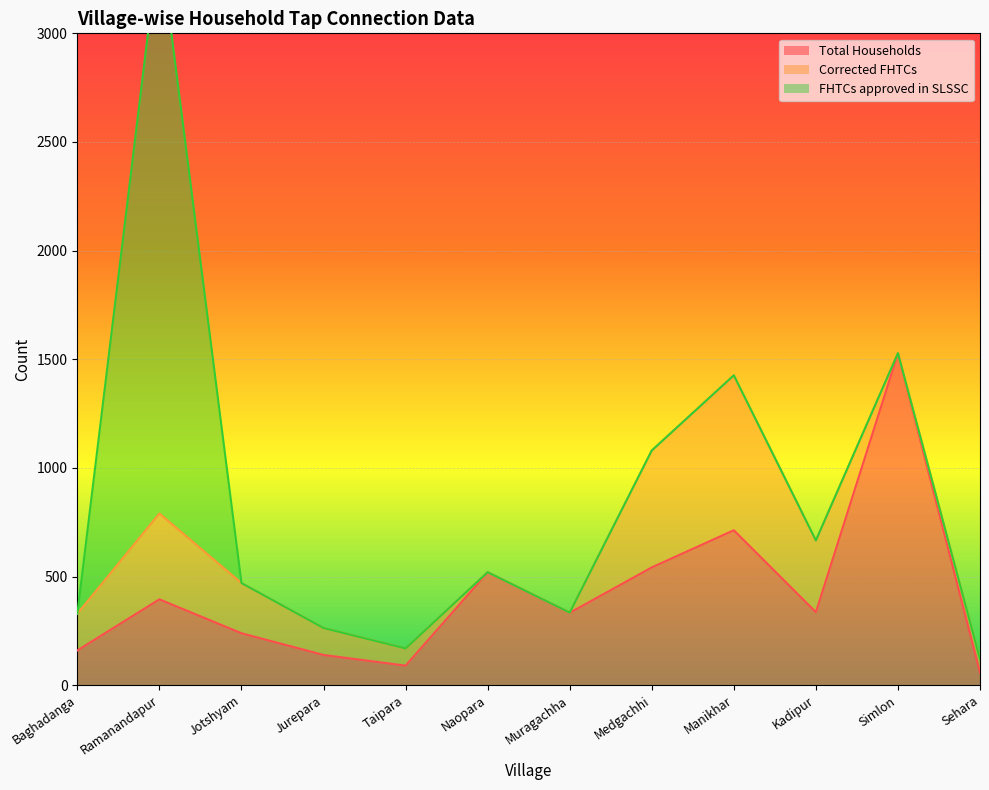

Is it true that Total Households equals 351 at Naopara?

False